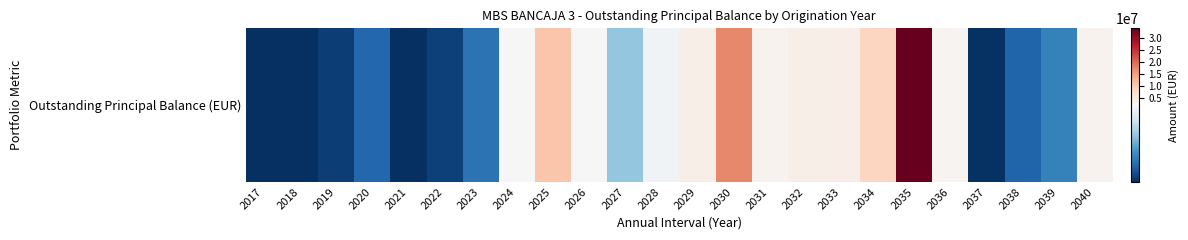

What is the sum of the values at 2024 and 2025?

12651127.1